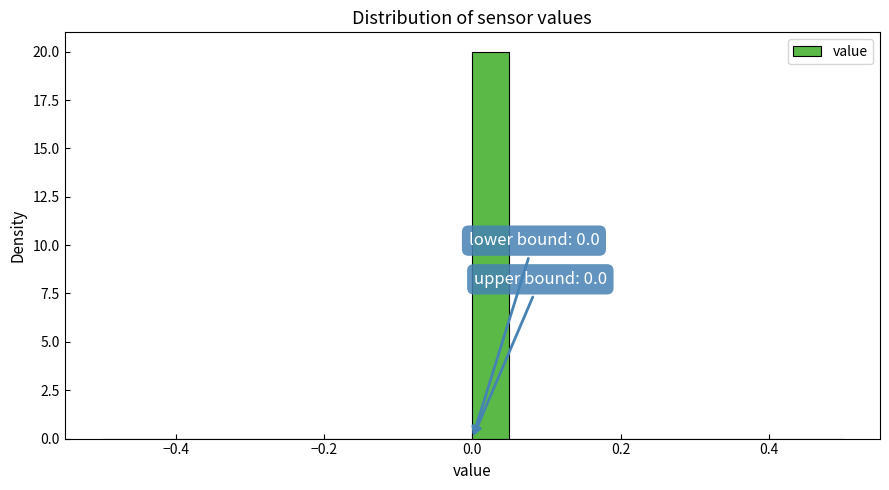

Read against the x-axis, roughly where is the centre of the tallest bar?

0.02